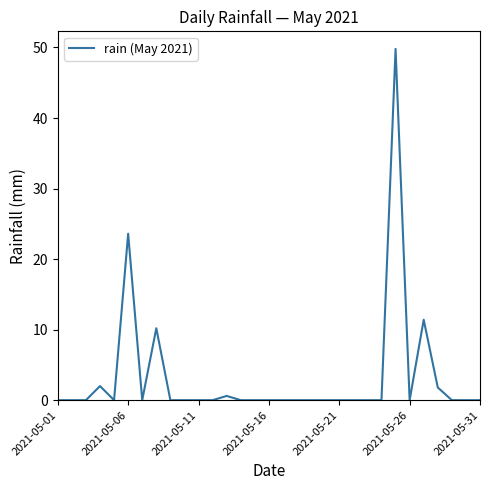

What is the greatest value displayed?

49.8